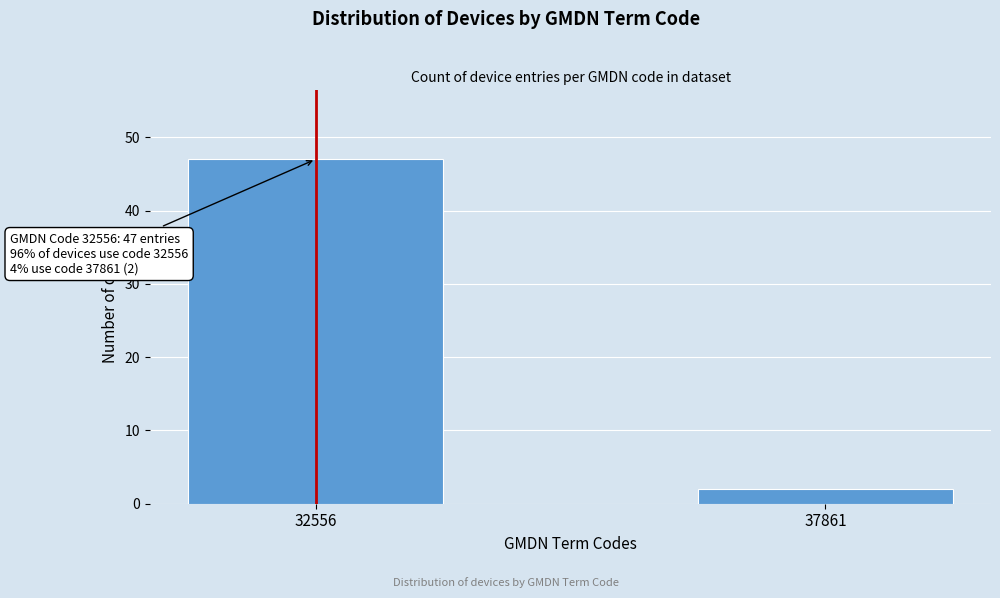

Reading left to right, list all the values displayed in this chart.

47	2